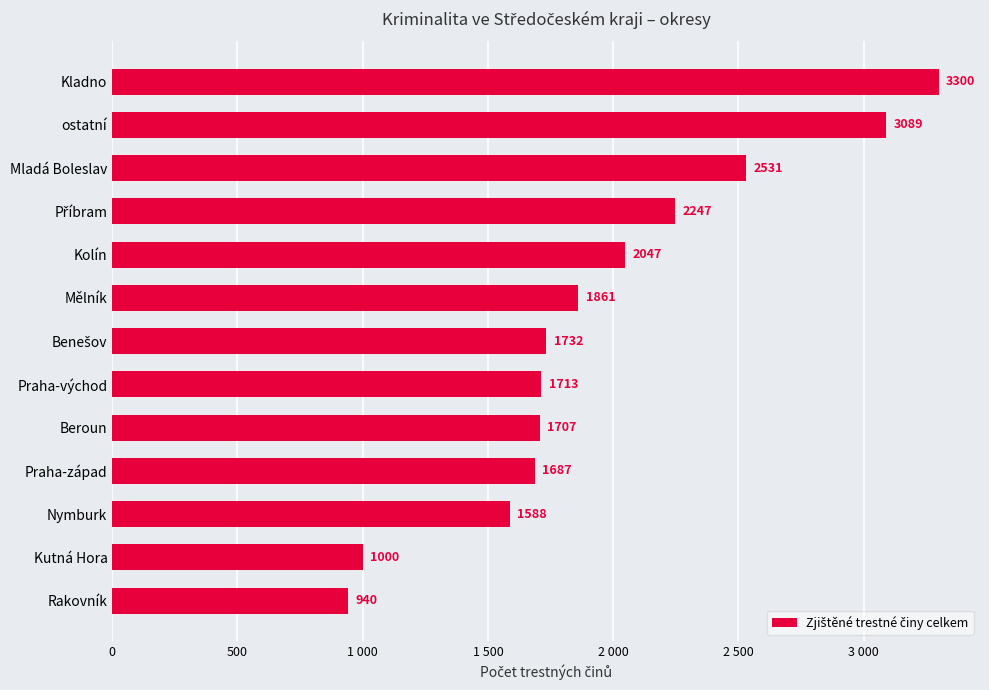

At which label is the value closest to 2120?

Kolín